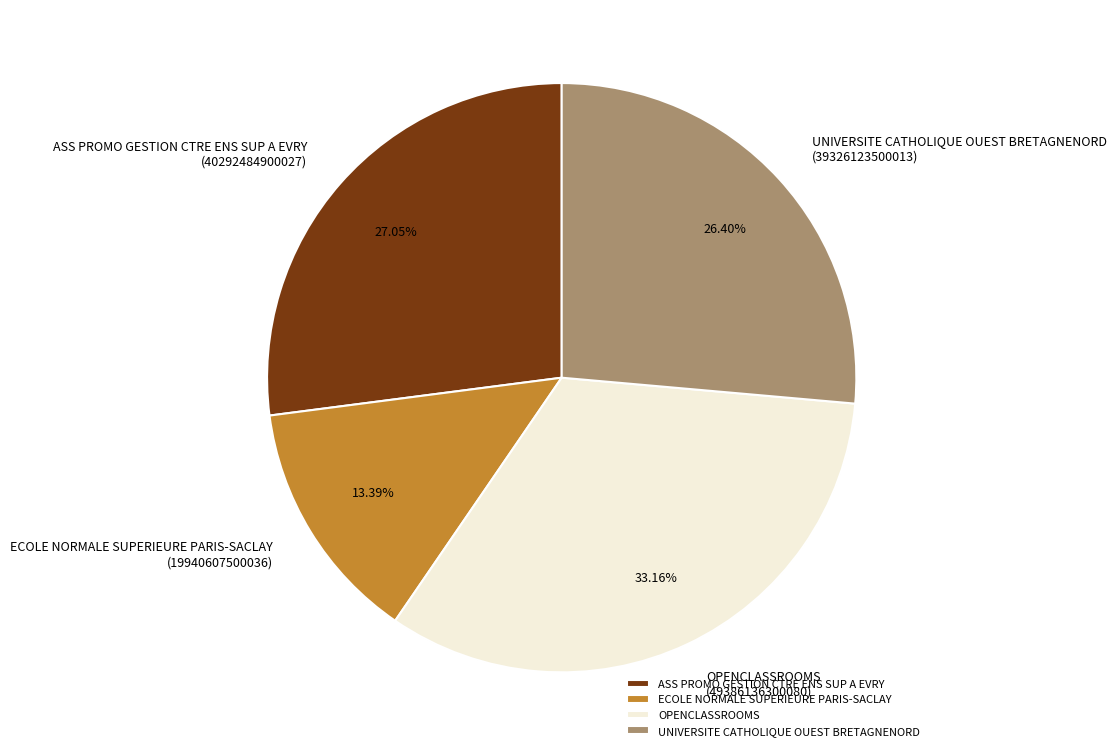

To the nearest percent, what percentage of the pie is ASS PROMO GESTION CTRE ENS SUP A EVRY?

27%